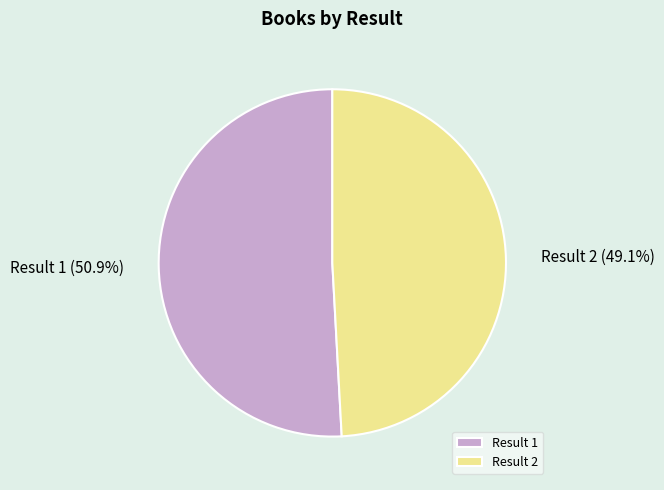

Combined, do Result 2 and Result 1 account for over 50%?

Yes